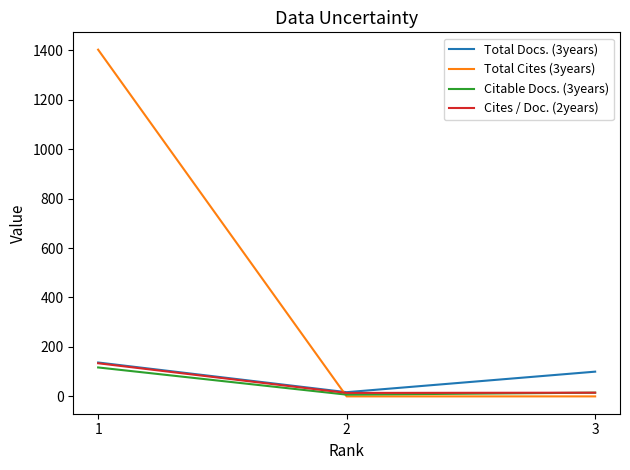

Which category has the highest value across all series?

1